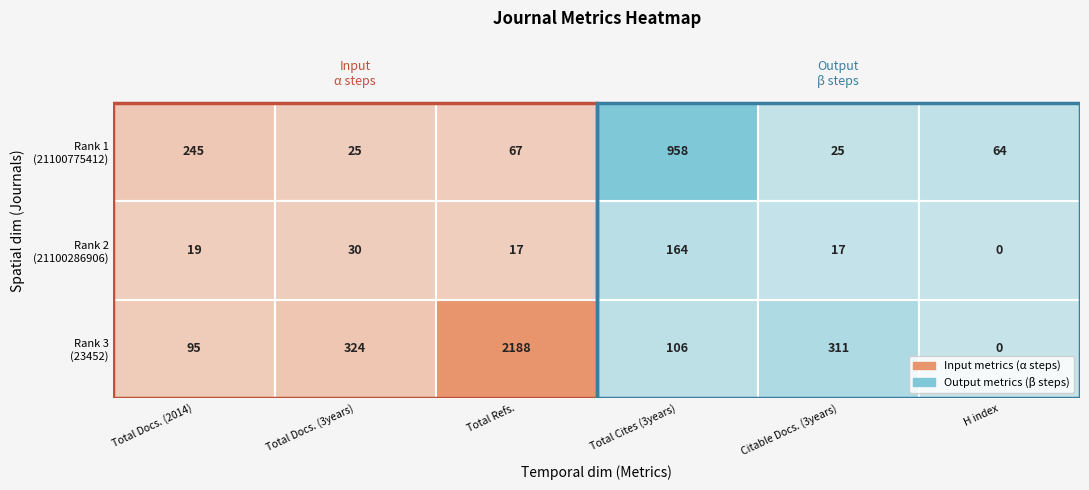

Reading right to left, list all the values displayed in this chart.

21100775412: H index=64	Citable Docs. (3years)=25	Total Cites (3years)=958	Total Refs.=67	Total Docs. (3years)=25	Total Docs. (2014)=245
21100286906: H index=0	Citable Docs. (3years)=17	Total Cites (3years)=164	Total Refs.=17	Total Docs. (3years)=30	Total Docs. (2014)=19
23452: H index=0	Citable Docs. (3years)=311	Total Cites (3years)=106	Total Refs.=2188	Total Docs. (3years)=324	Total Docs. (2014)=95